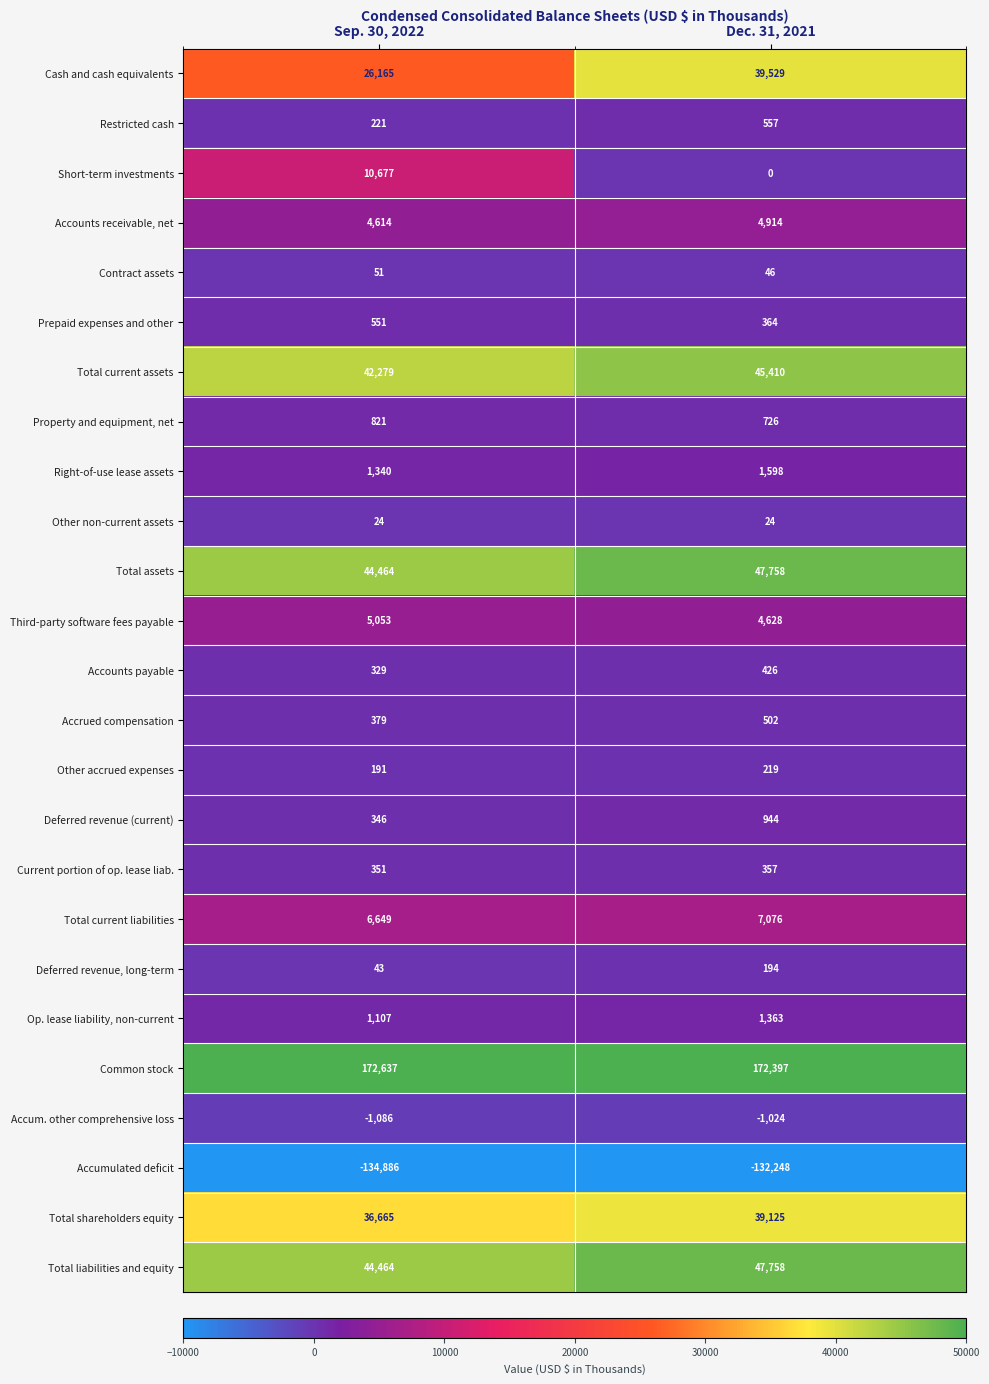

How many distinct data groups are displayed?

25